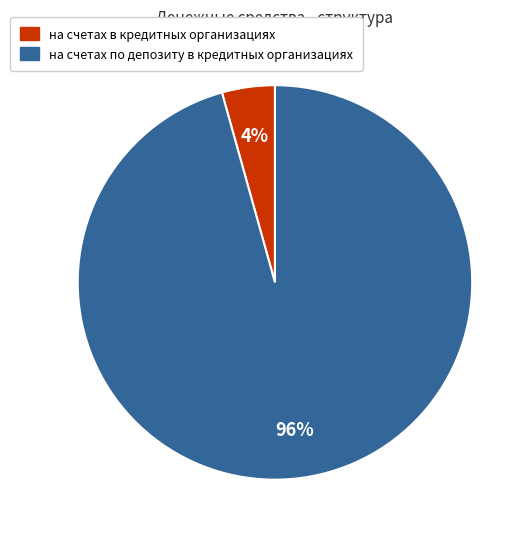

Rank the categories by value from highest to lowest.

на счетах по депозиту в кредитных организациях, на счетах в кредитных организациях